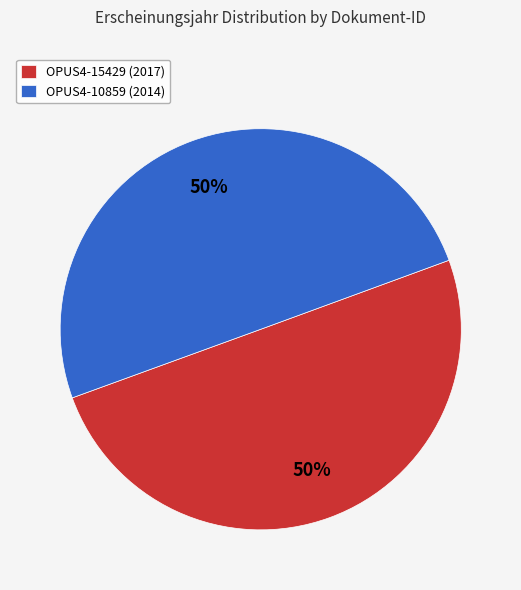

What percentage is the OPUS4-15429 slice, to the nearest percent?

50%